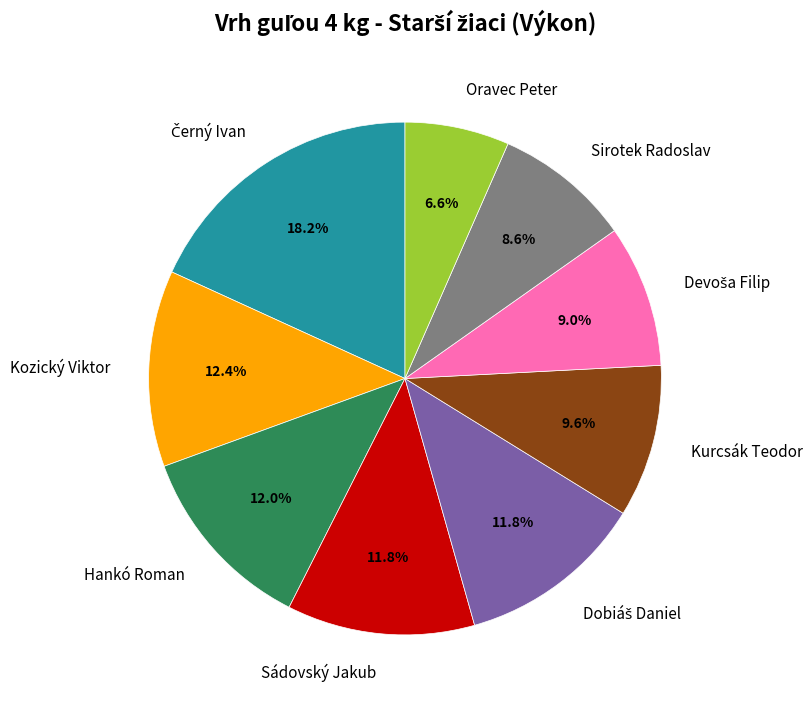

How many segments does this pie chart have?

9